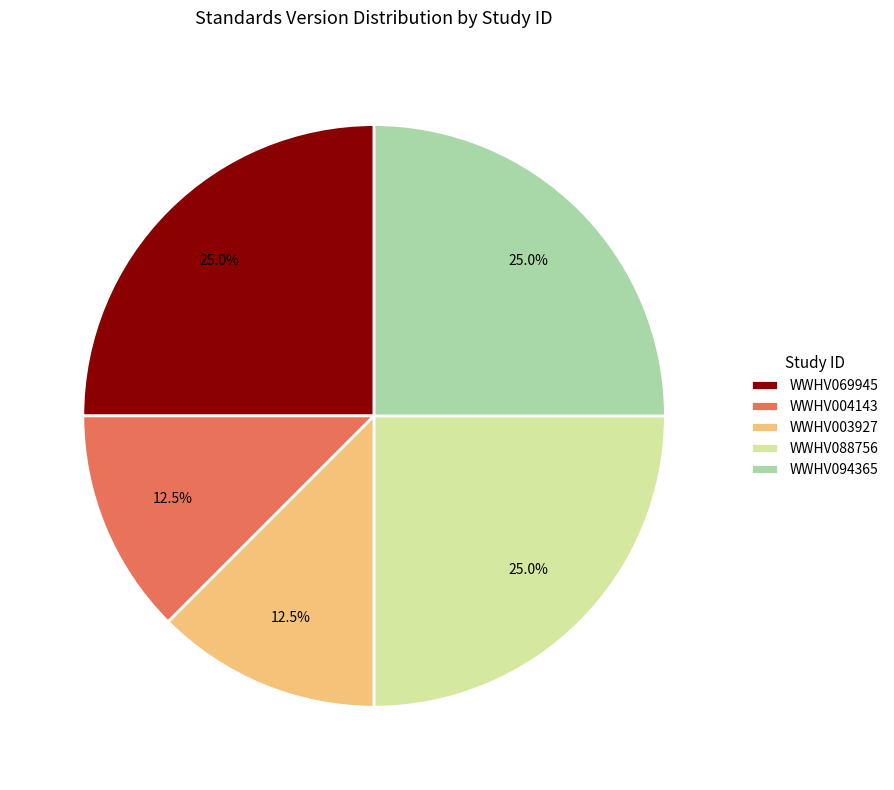

To the nearest percent, what is the combined percentage of WWHV088756 and WWHV069945?

50%